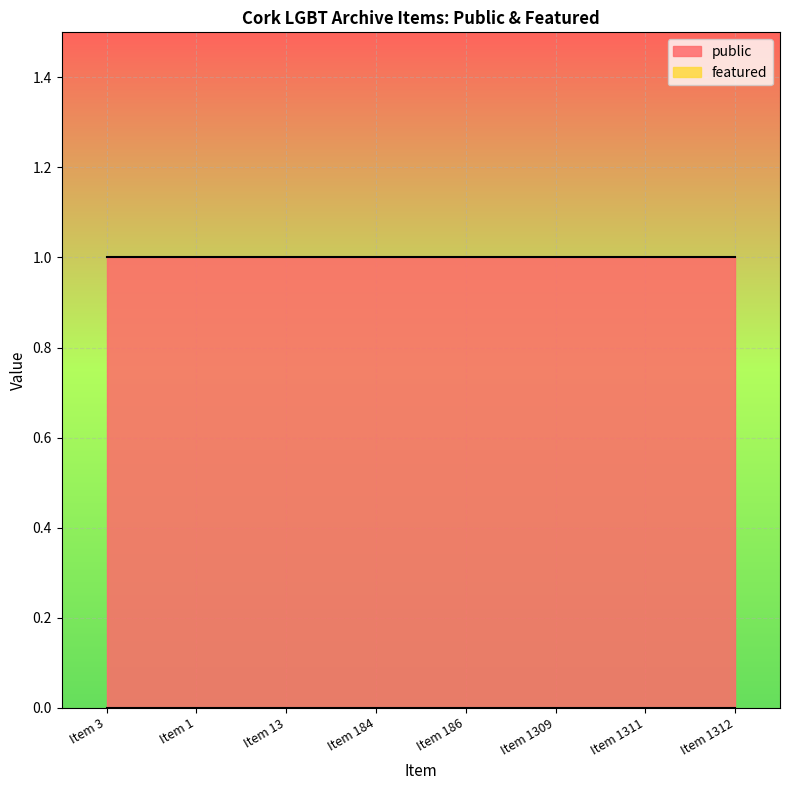

What is the greatest value displayed?

1